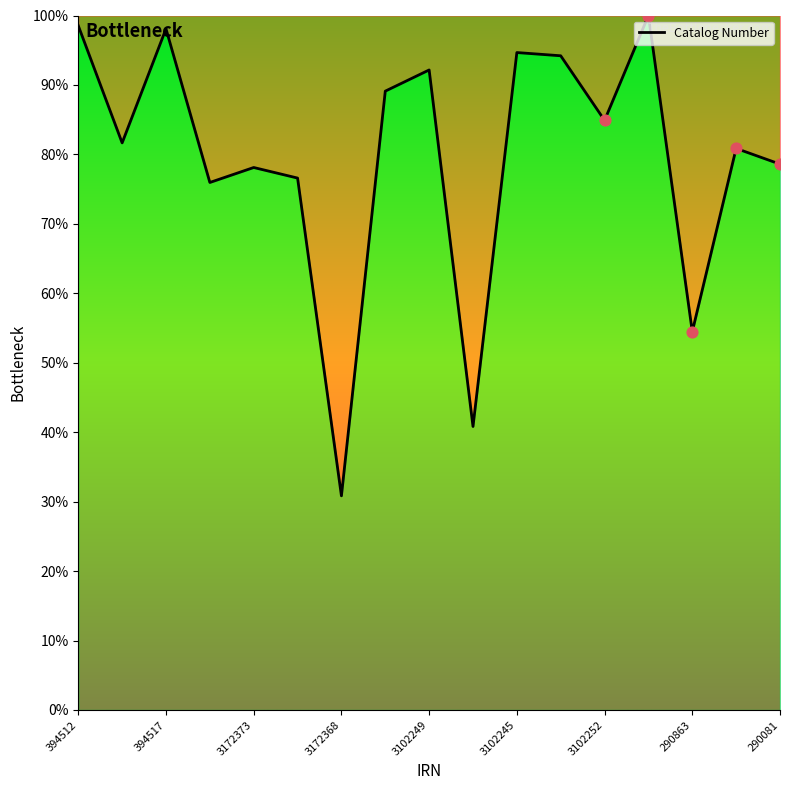

What is the smallest value displayed?

30.8